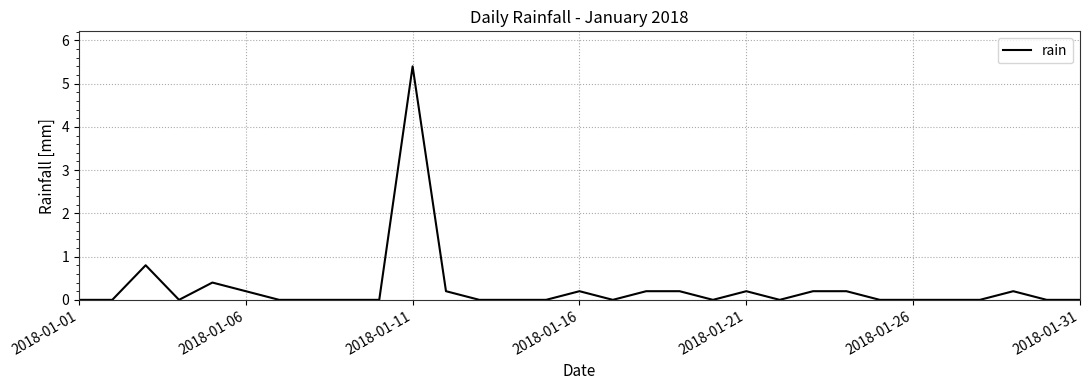

What is the difference between the maximum and minimum values?

5.4